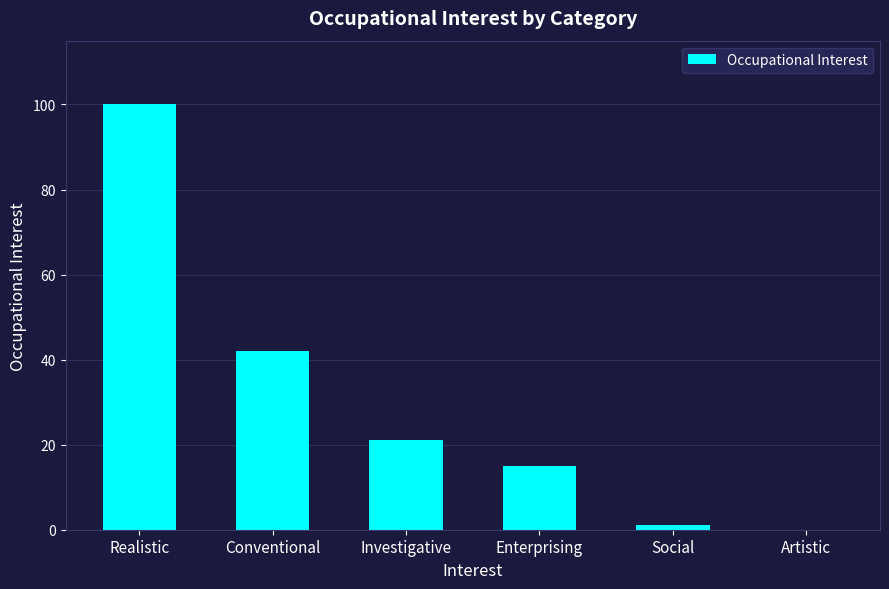

Reading left to right, what are all the values shown in this chart?

100	42	21	15	1	0